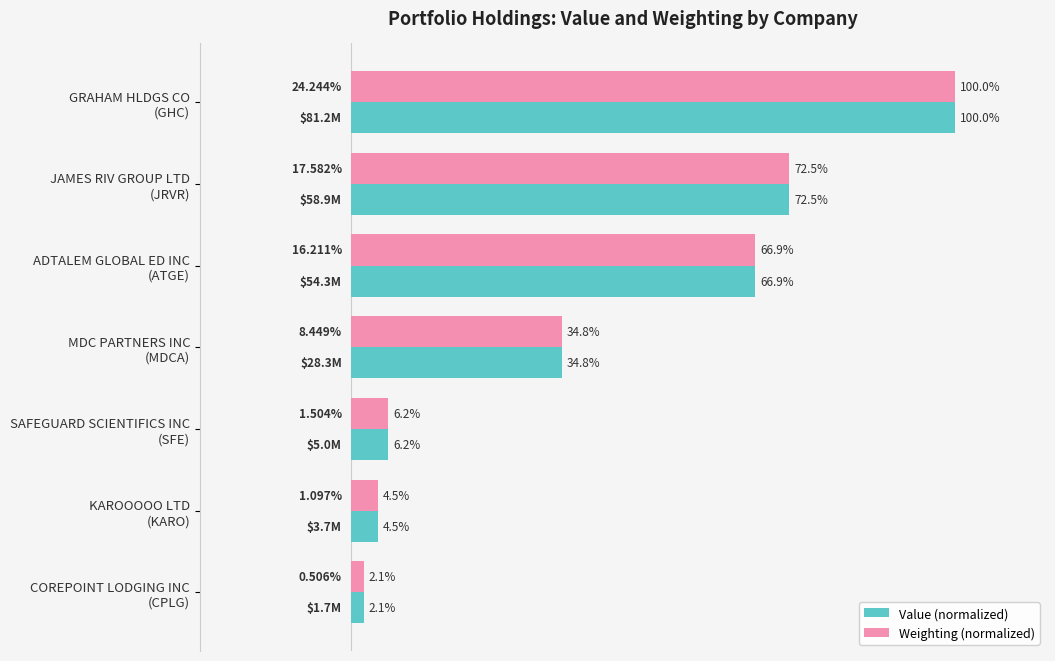

Rank the series by their average value, from highest to lowest.

Weighting (normalized), Value (normalized)